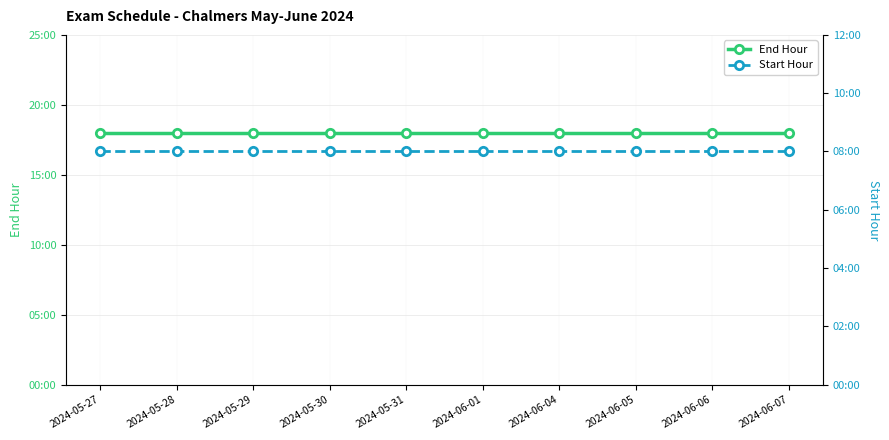

What is the value of the End Hour point at the 3rd from the left?

18